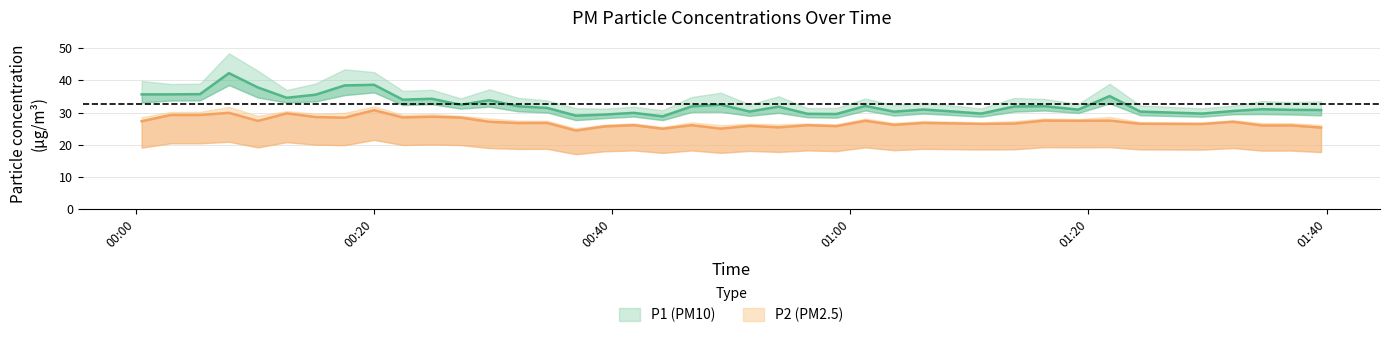

What is the spread (max minus min) of values at 01:20?

10.4